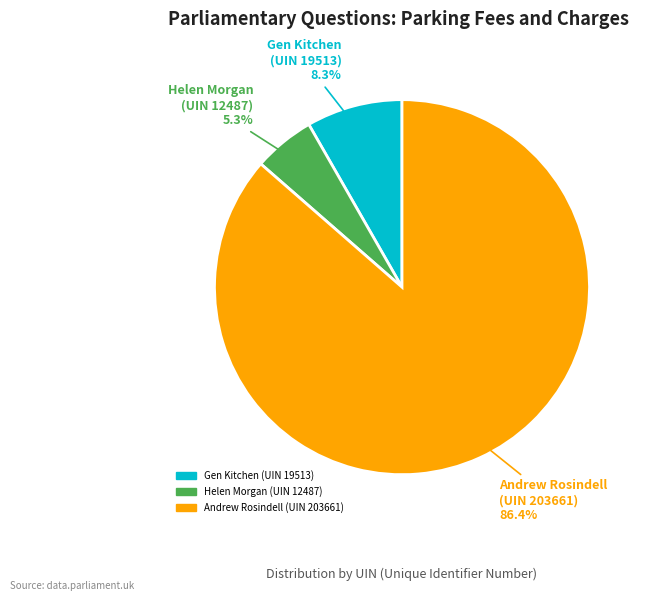

How many slices are in this pie chart?

3